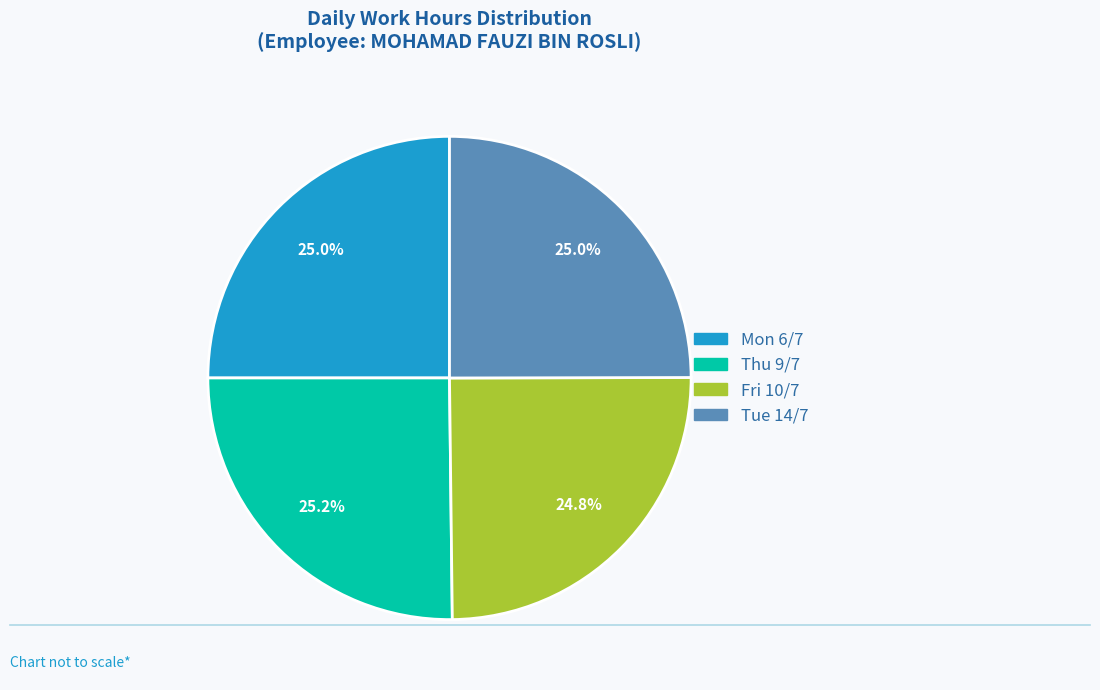

Is Mon 6/7 the majority of the pie?

No